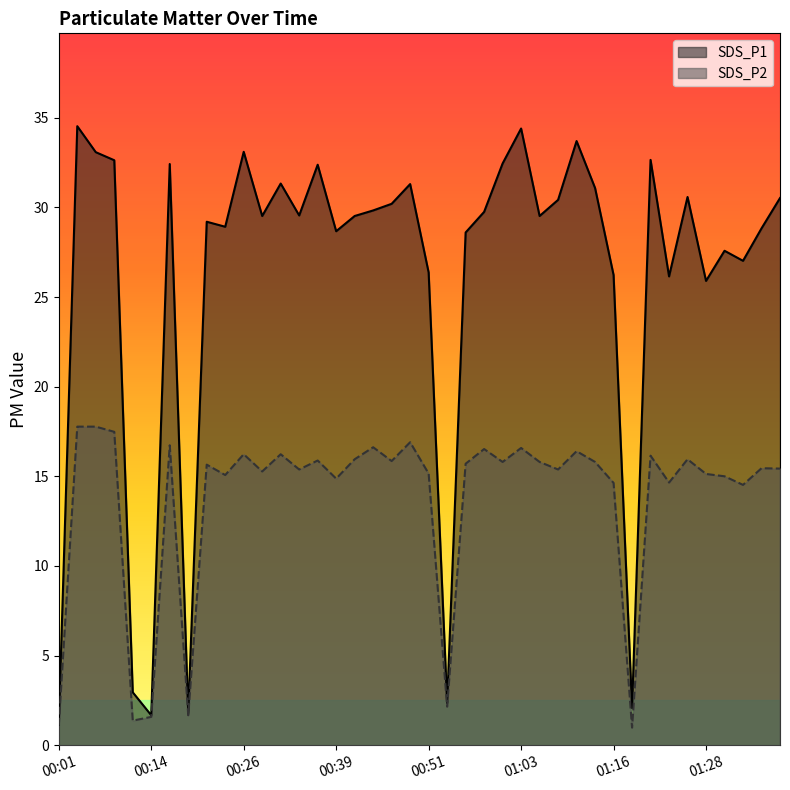

Rank the series by their average value, from lowest to highest.

SDS_P2, SDS_P1